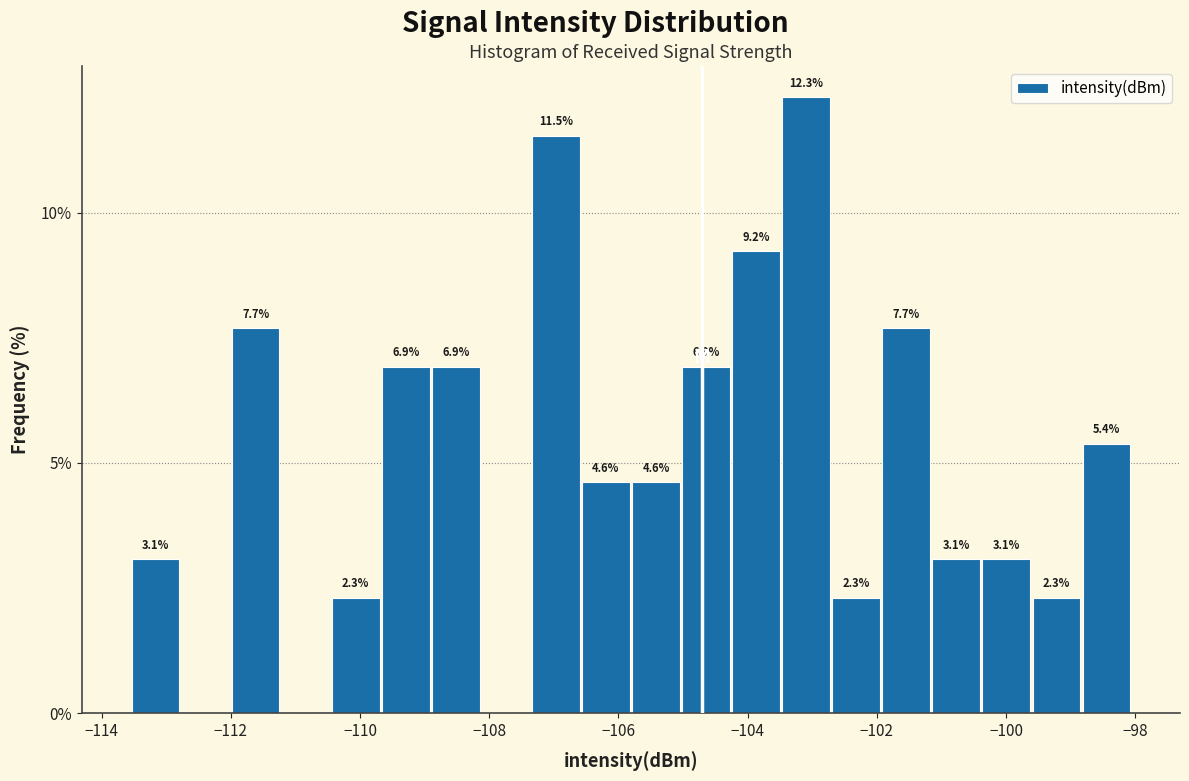

Read against the x-axis, roughly where is the centre of the tallest bar?

-103.0